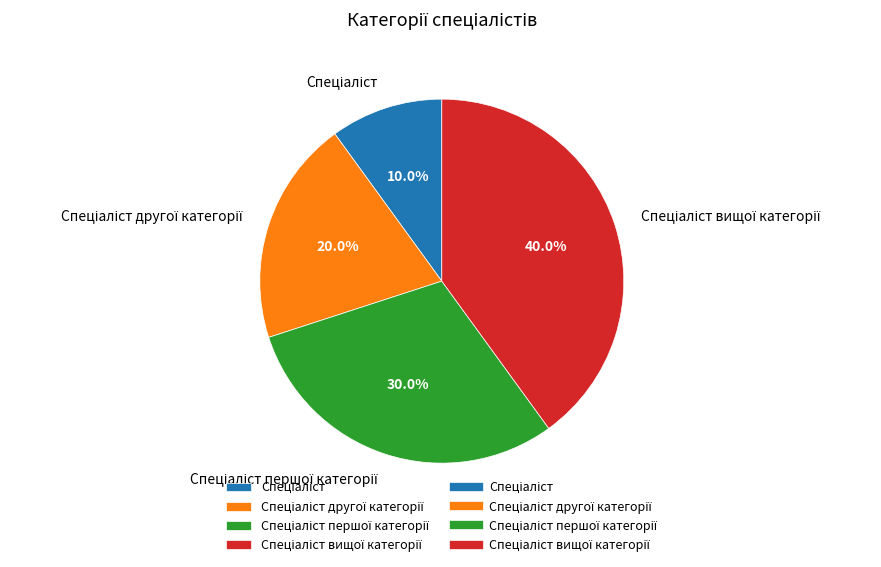

Does any single category account for the majority?

No